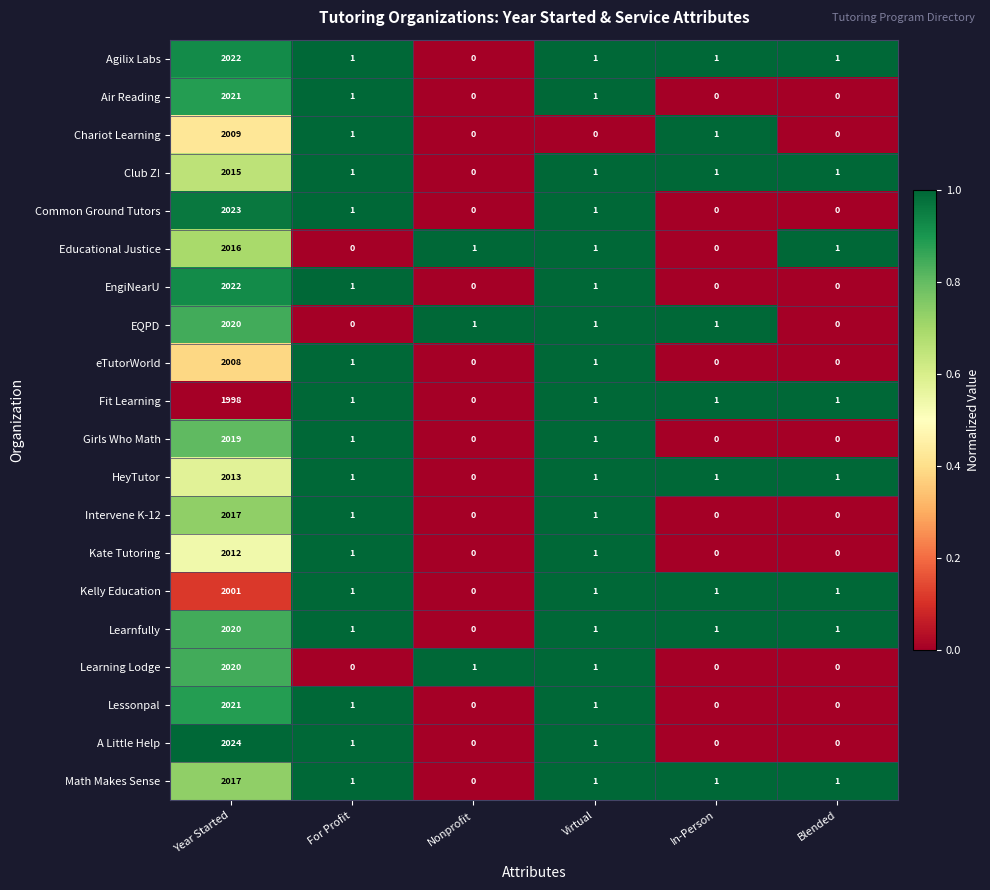

Count the number of categories in the chart.

6